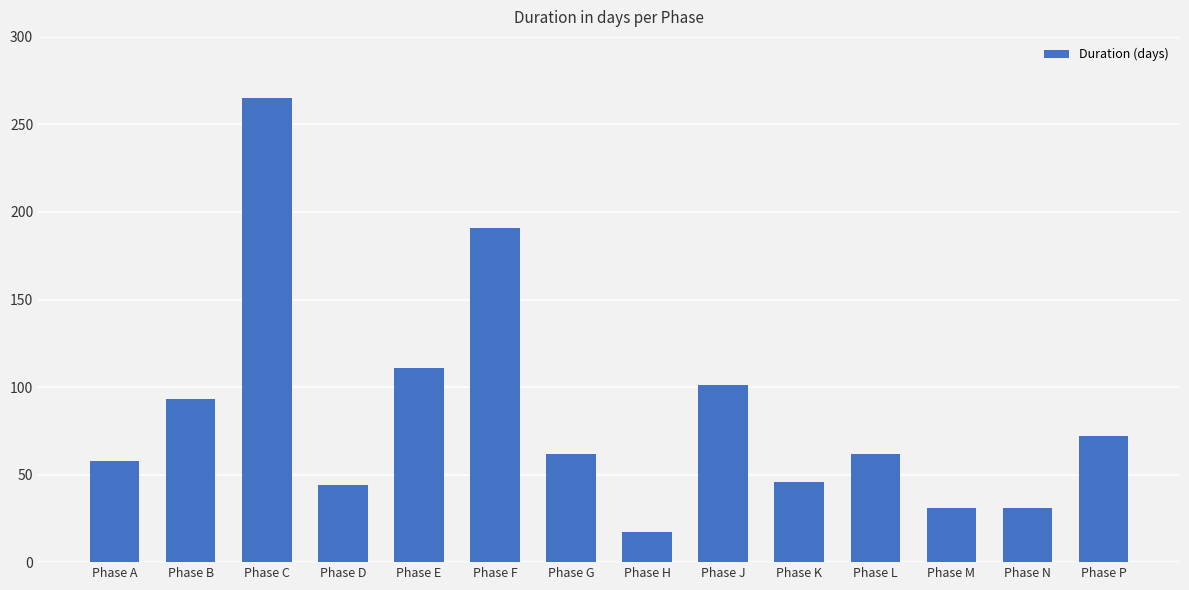

Reading left to right, extract all data points from this chart.

58	93	265	44	111	191	62	17	101	46	62	31	31	72